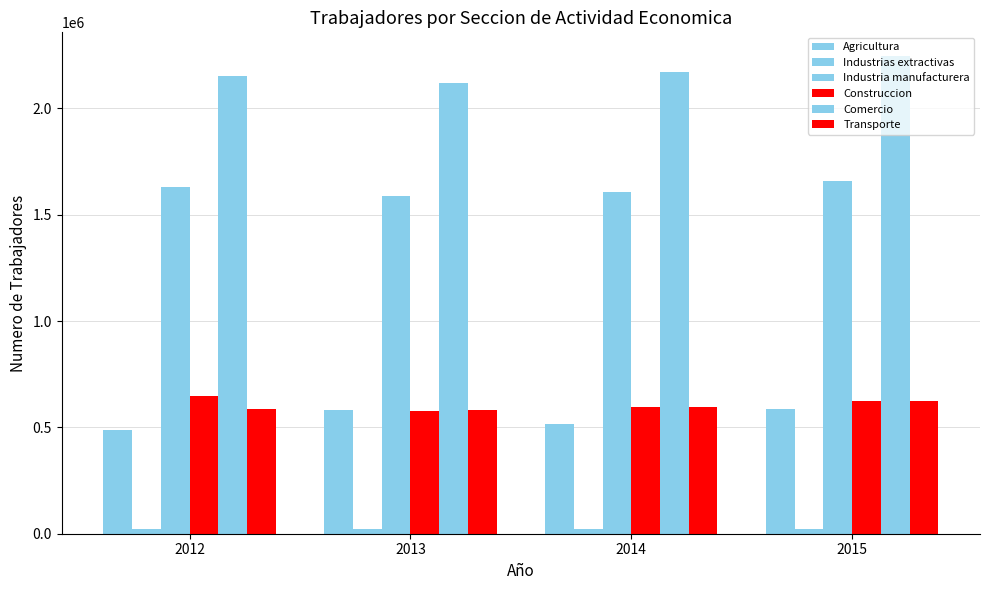

The value of Transporte at 2015 is 624694. True or false?

True